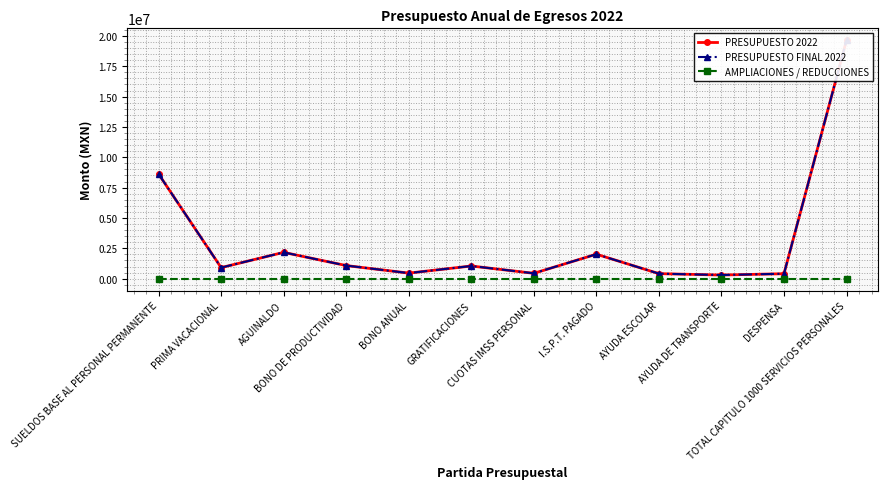

What is the average value of the PRESUPUESTO FINAL 2022 series?

3123949.5